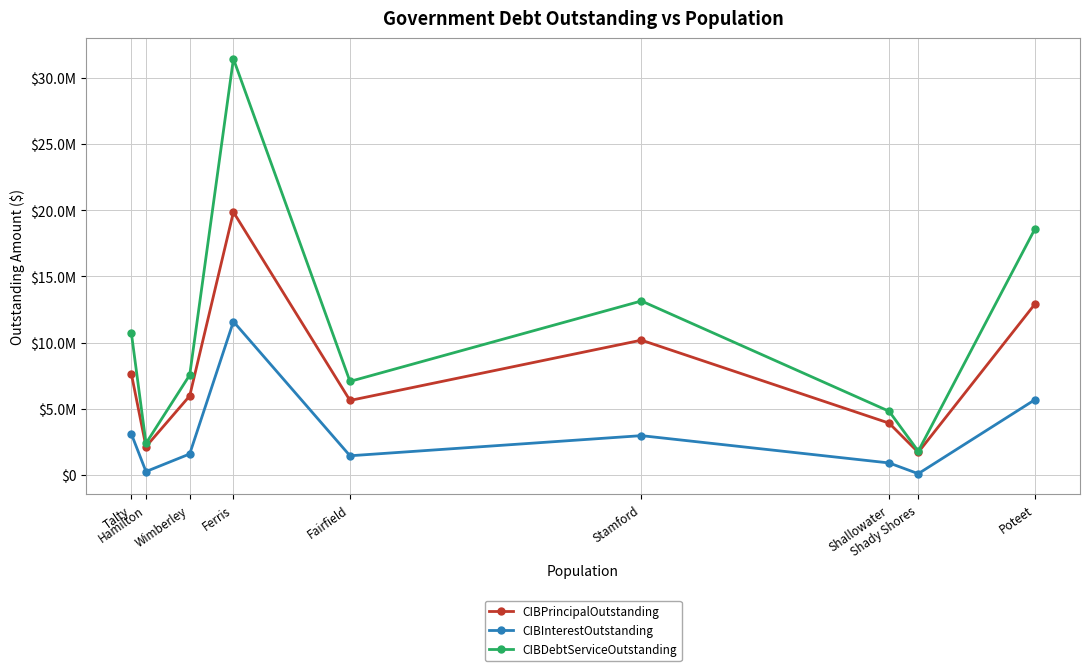

Reading left to right, what are all the values shown in this chart?

CIBPrincipalOutstanding: 7610000.0	2131000.0	5965000.0	19857000.0	5620000.0	10178000.0	3905000.0	1700000.0	12897000.0
CIBInterestOutstanding: 3077780.6	247552.0	1577078.3	11584473.8	1439868.0	2961233.0	897820.5	84870.0	5672819.4
CIBDebtServiceOutstanding: 10687780.6	2378552.0	7542078.3	31441473.8	7059868.0	13139233.0	4802820.5	1784870.0	18569819.4